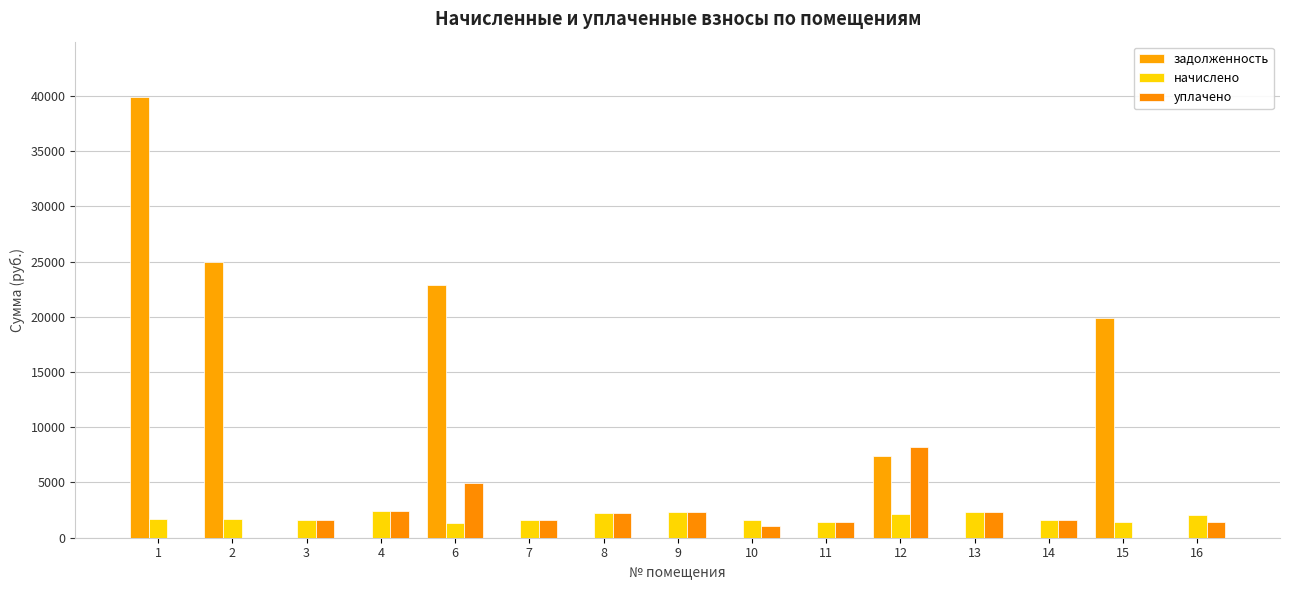

What is the sum of the задолженность values at 8 and 2?

25006.5